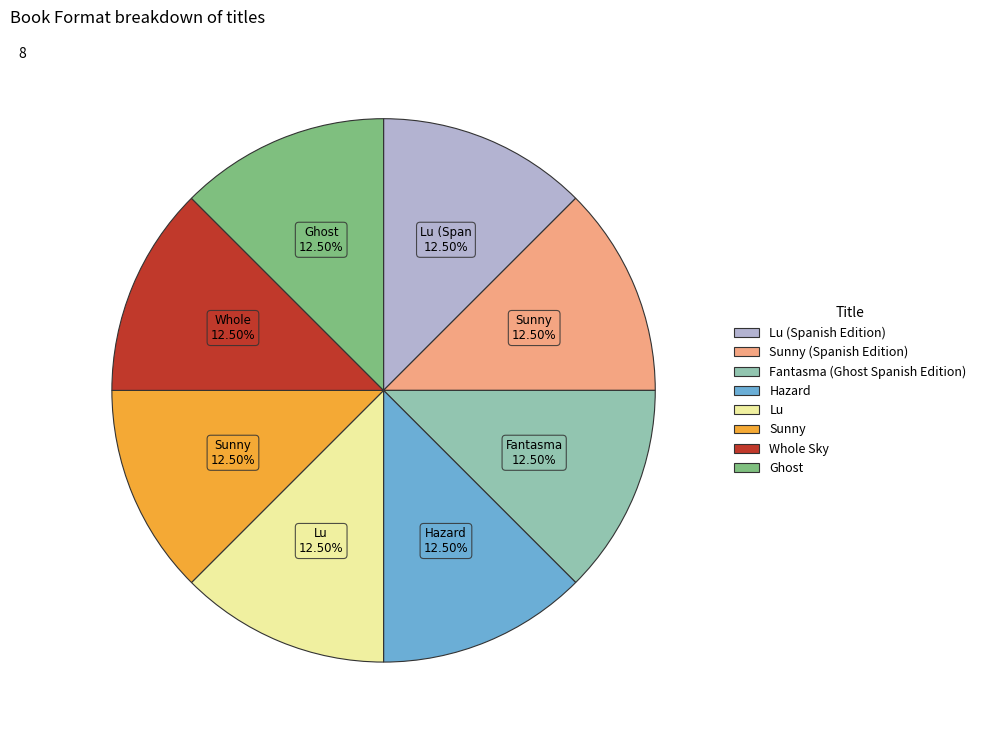

Is Hazard the majority of the pie?

No